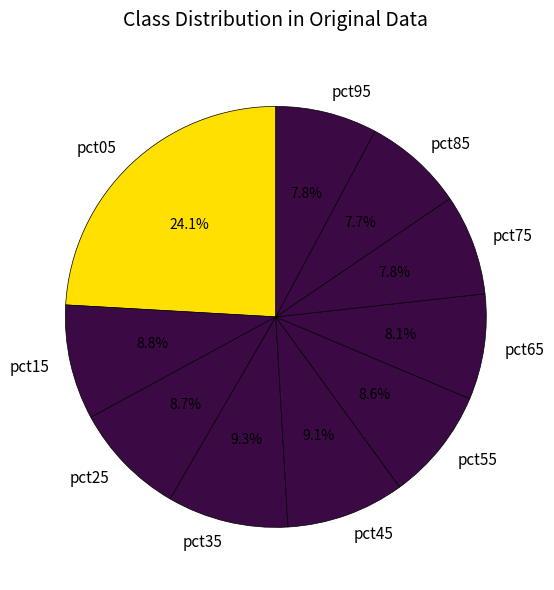

Combined, do pct05 and pct55 account for over 50%?

No